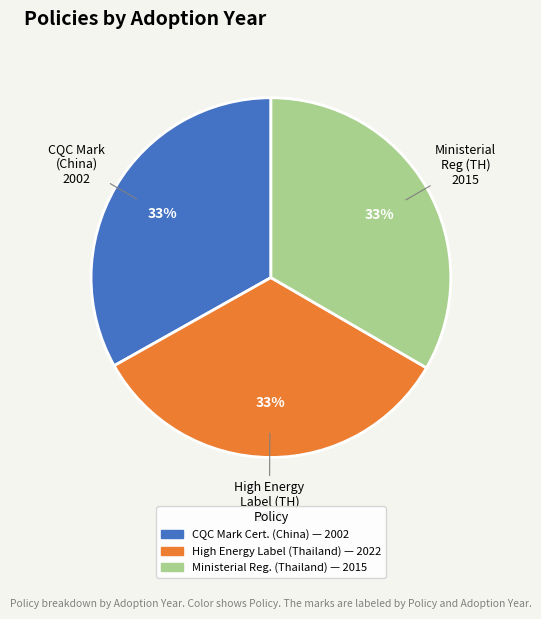

Is there a majority slice in this chart?

No